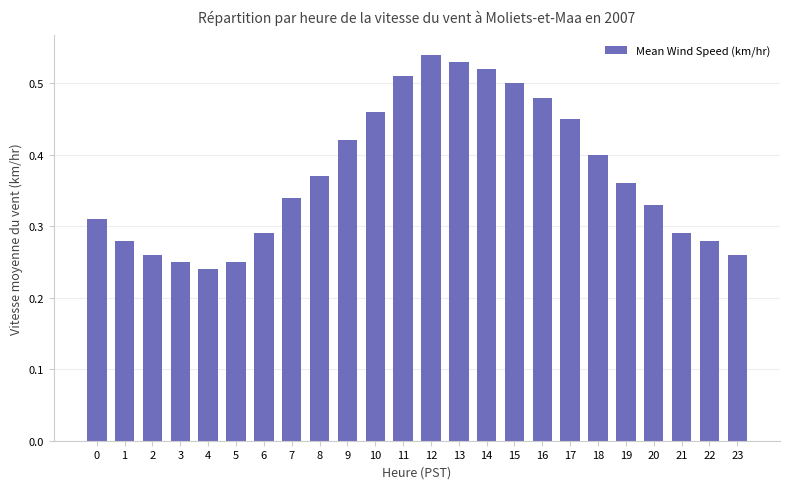

What is the sum of the values at 6 and 11?

0.8